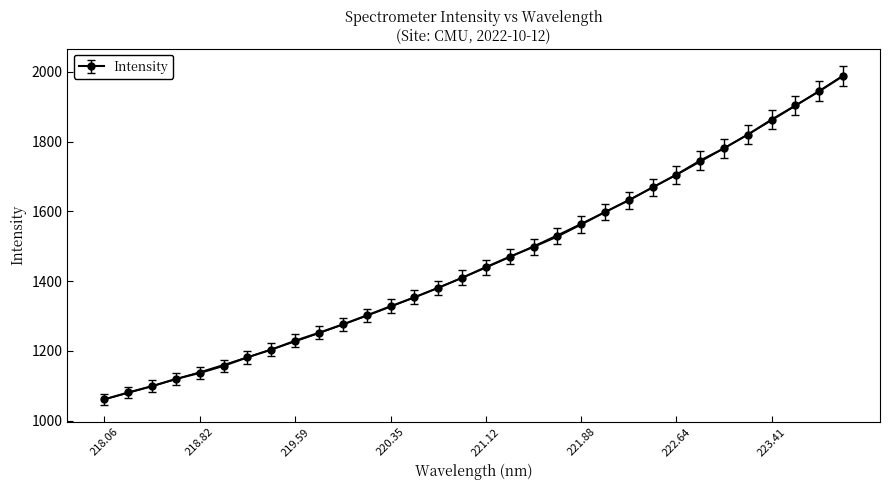

How many data points are less than 1439?

16